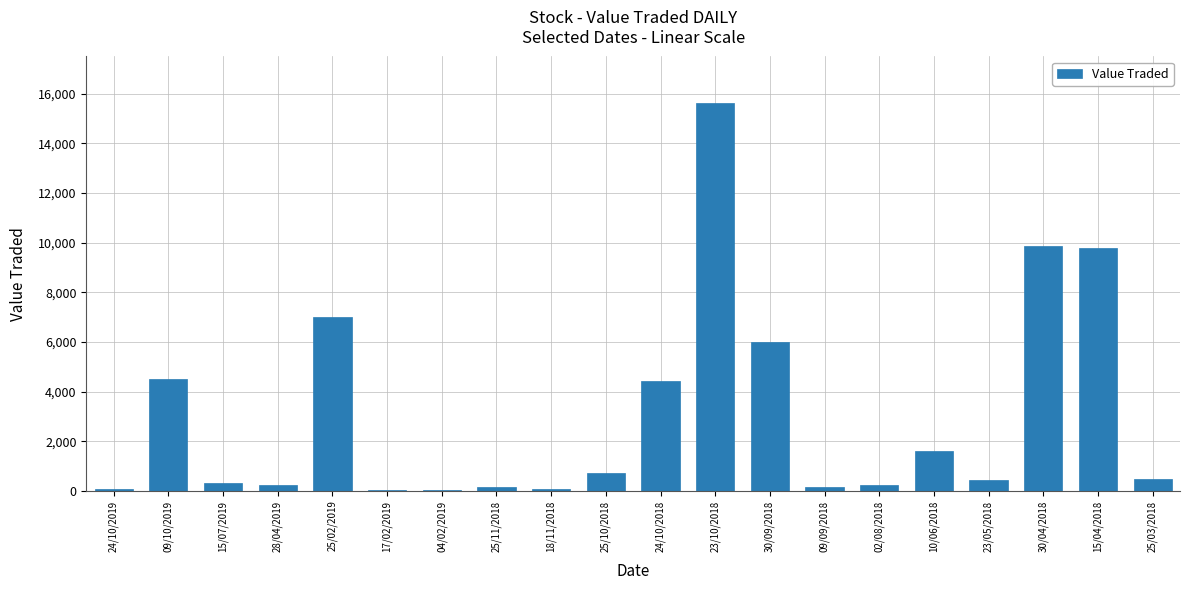

The chart shows a value of 370 at 10/06/2018. True or false?

False